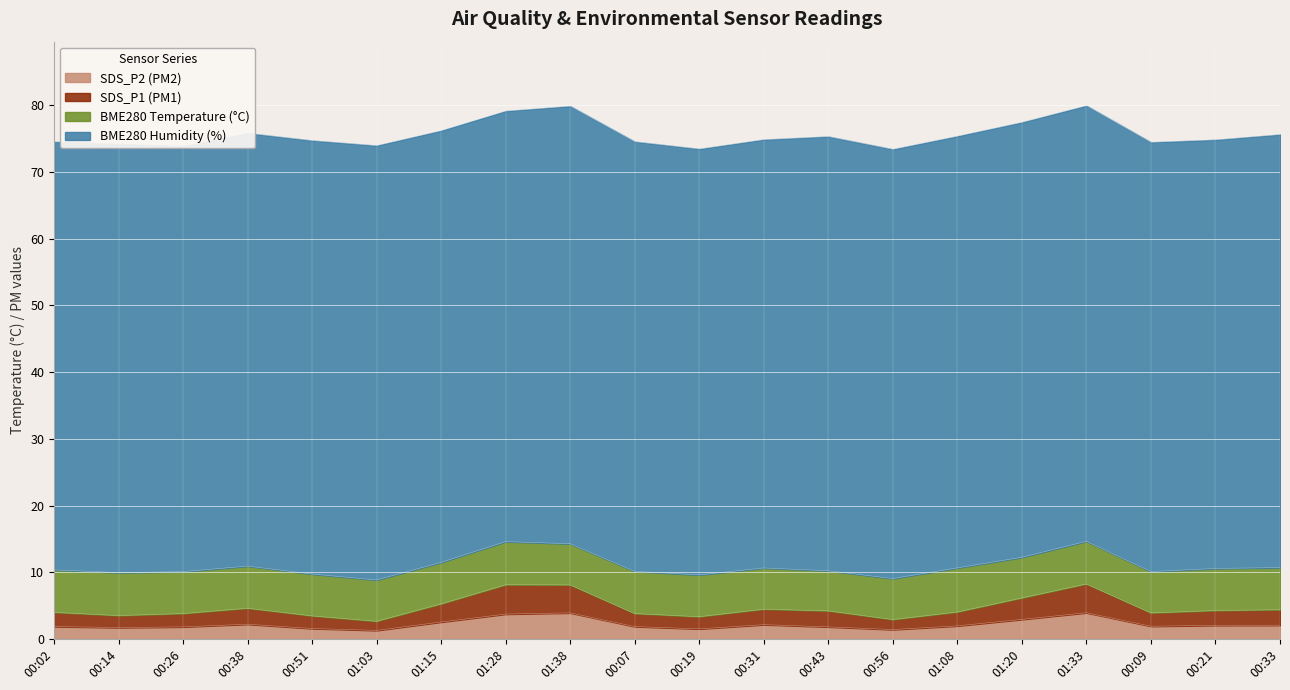

Where is the first local maximum for SDS_P2?

00:38